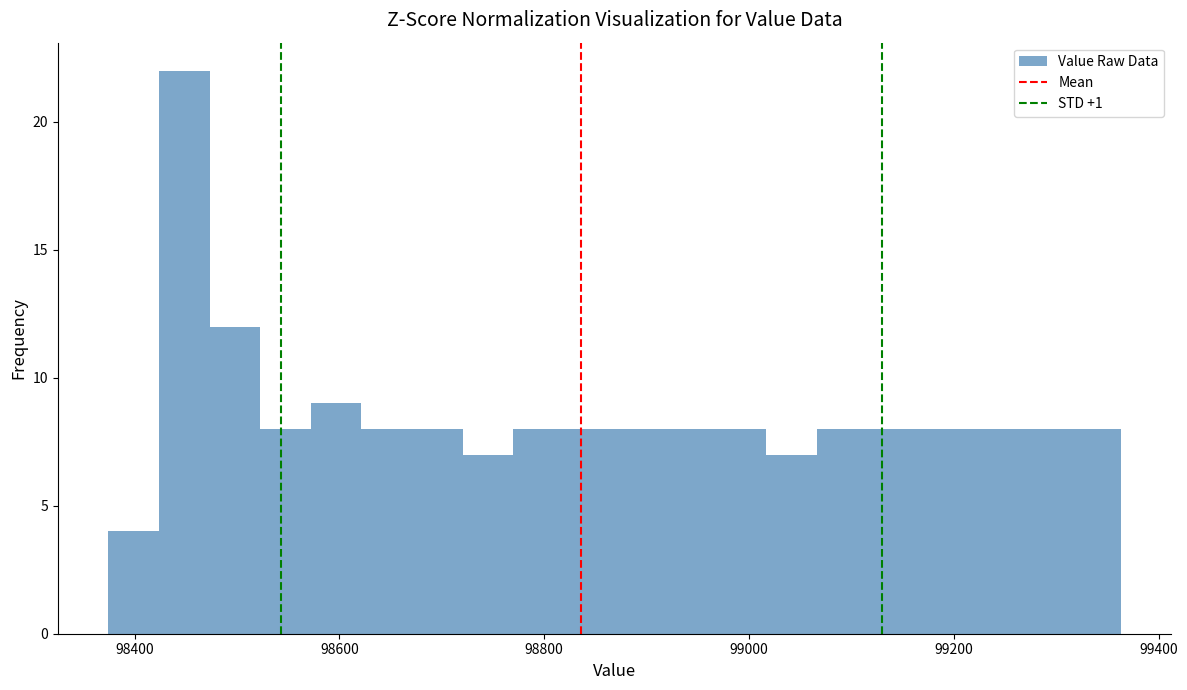

Read against the x-axis, roughly where is the centre of the tallest bar?

98440